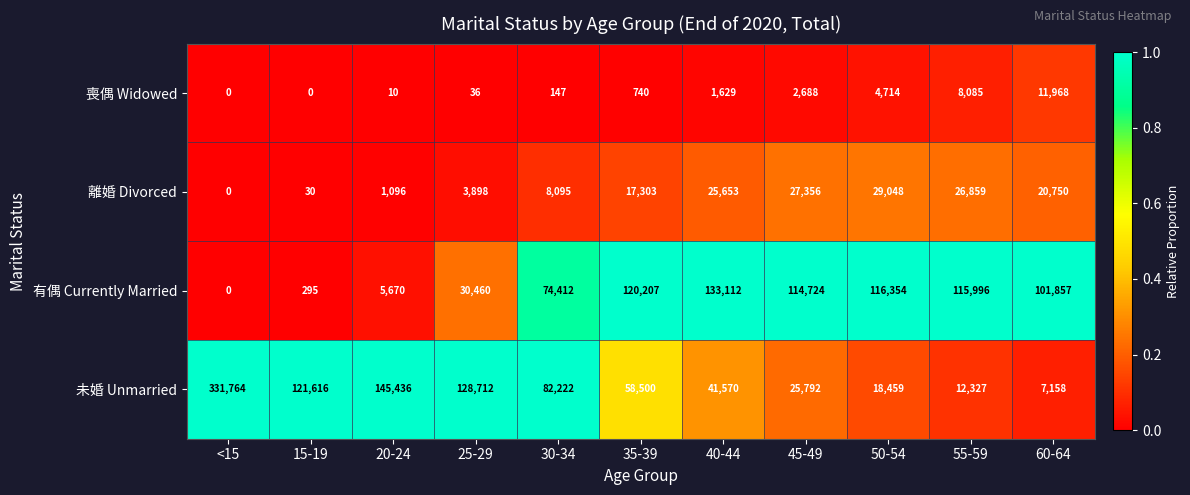

Rank the series by their maximum value, from highest to lowest.

未婚 Unmarried, 有偶 Currently Married, 離婚 Divorced, 喪偶 Widowed